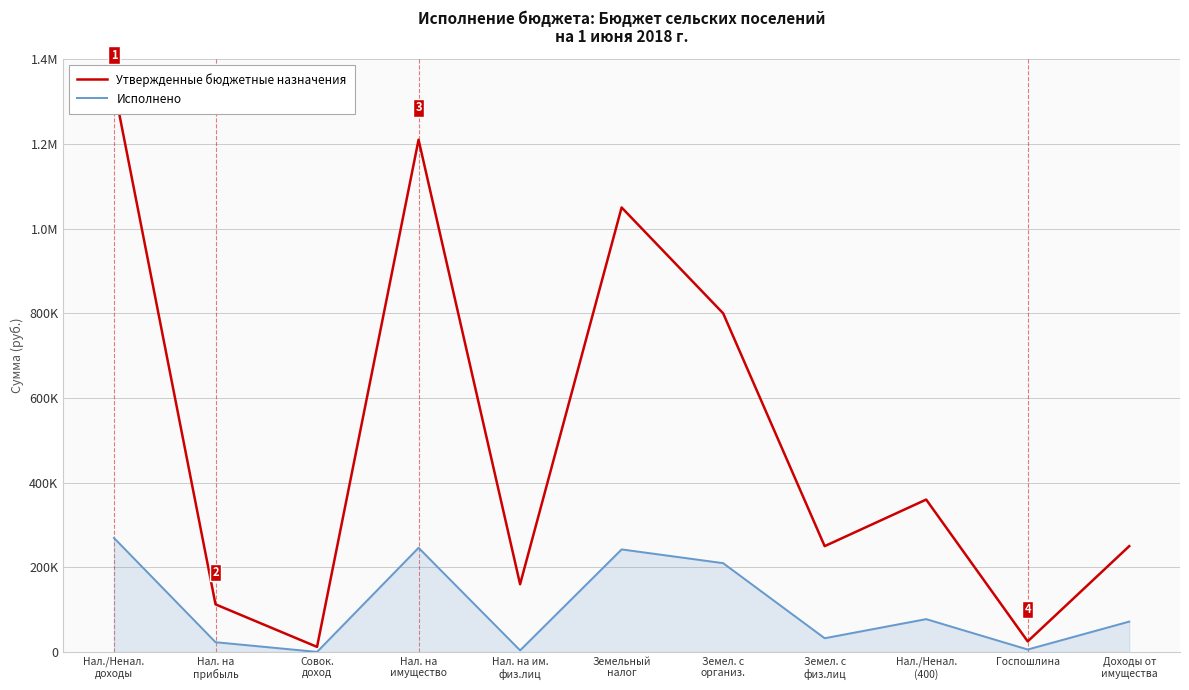

Reading left to right, list all the values displayed in this chart.

Утвержденные бюджетные назначения: 1334500.0	112500.0	12000.0	1210000.0	160000.0	1050000.0	800000.0	250000.0	360000.0	25000.0	250000.0
Исполнено: 269323.6	23073.1	177.9	246072.6	3803.4	242269.2	209810.0	32459.2	77589.1	5800.0	71789.1